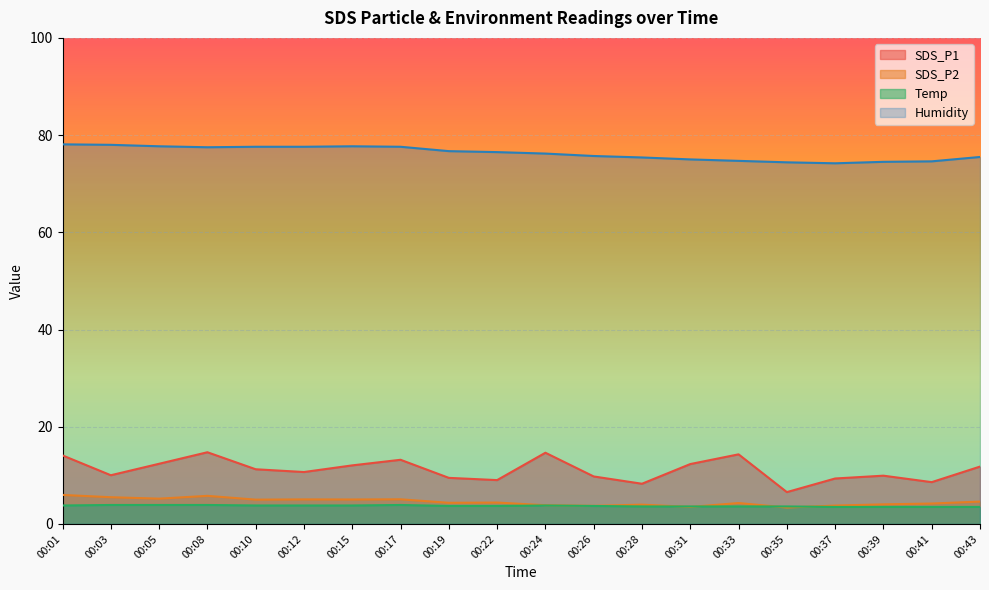

What is the value of the SDS_P2 point at the 13th from the left?

4.0